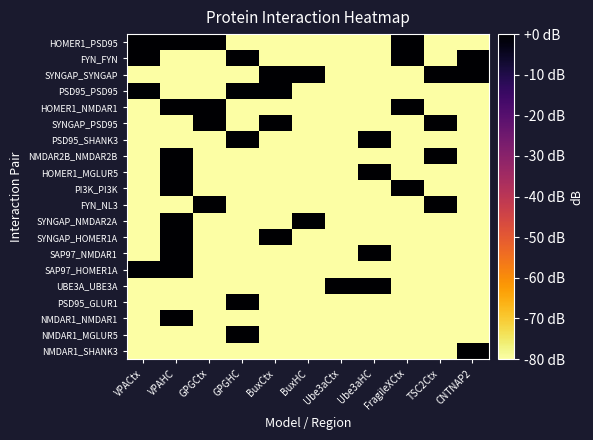

At which category does the chart reach its minimum across all series?

GPGHC